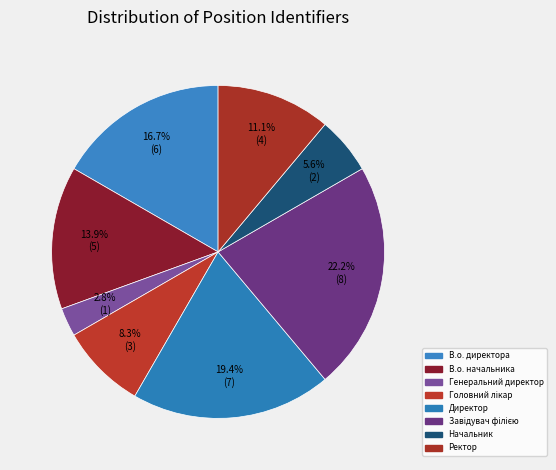

What percentage do Начальник and Завідувач філією together represent?

27.8%